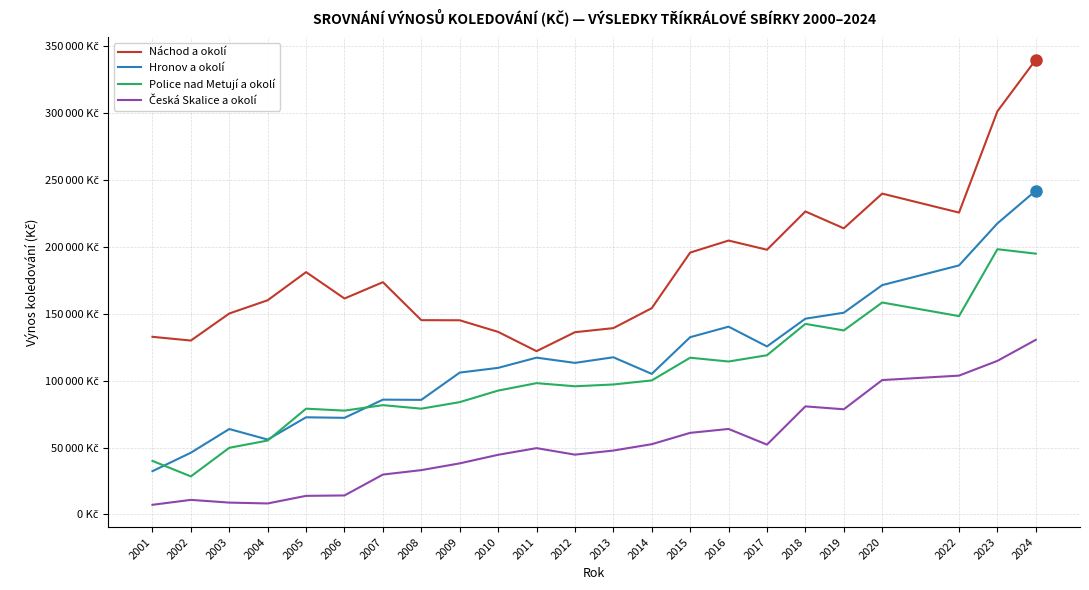

At 2005, list the series in order from largest to smallest.

Náchod a okolí, Police nad Metují a okolí, Hronov a okolí, Česká Skalice a okolí